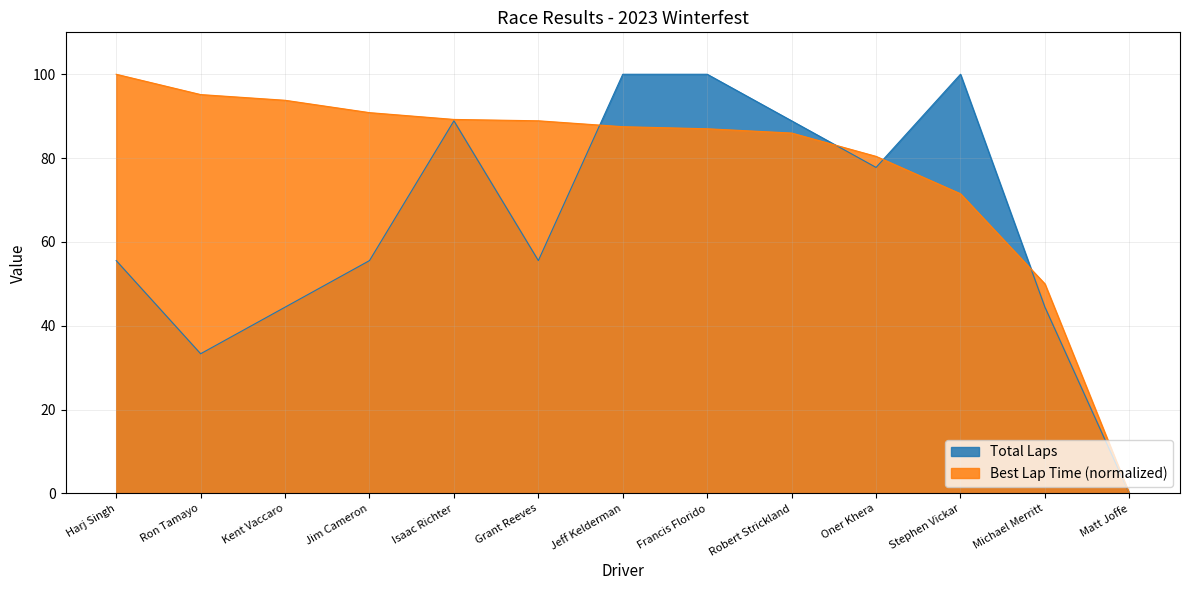

At which category does the data reach its first local peak?

Isaac Richter